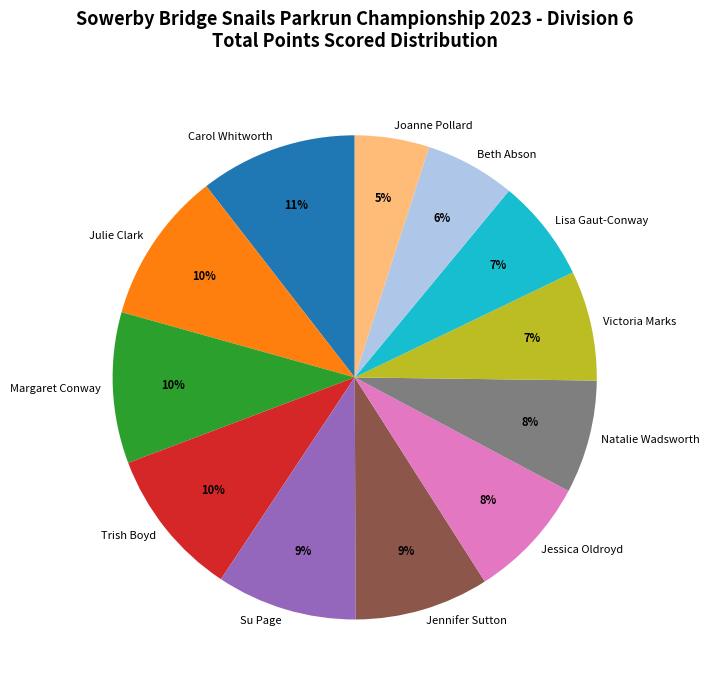

Which has a higher value, Victoria Marks or Joanne Pollard?

Victoria Marks